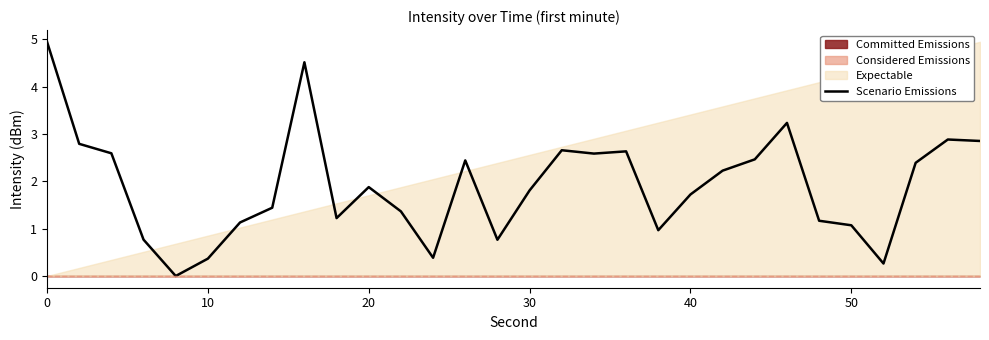

What is the average value?

1.9